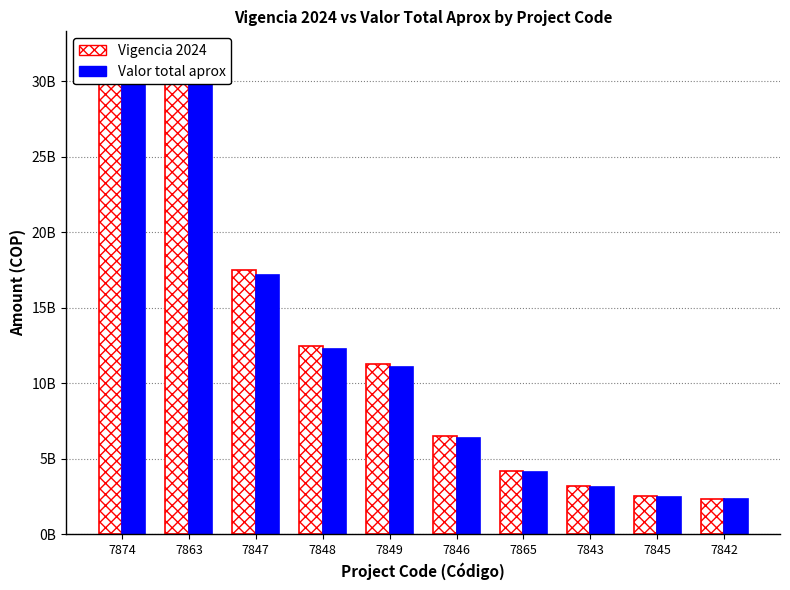

At 7846, list the series in order from largest to smallest.

Vigencia 2024, Valor total aprox